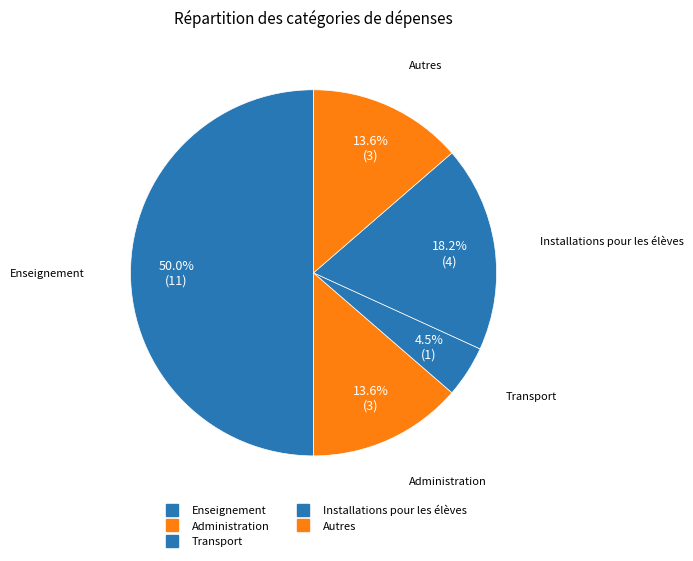

How many slices are in this pie chart?

5